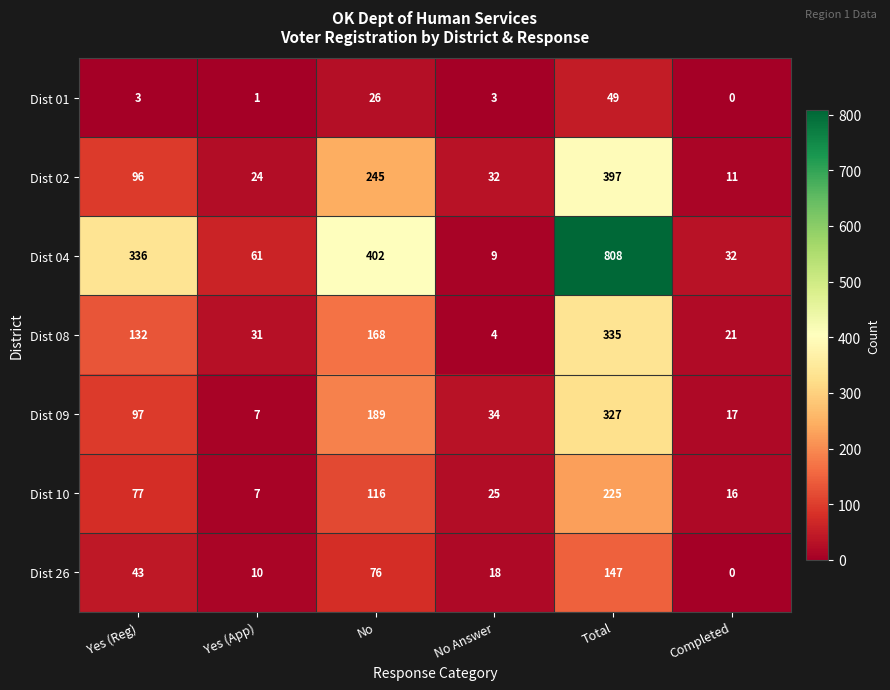

At which category is the sum across all series the highest?

Total